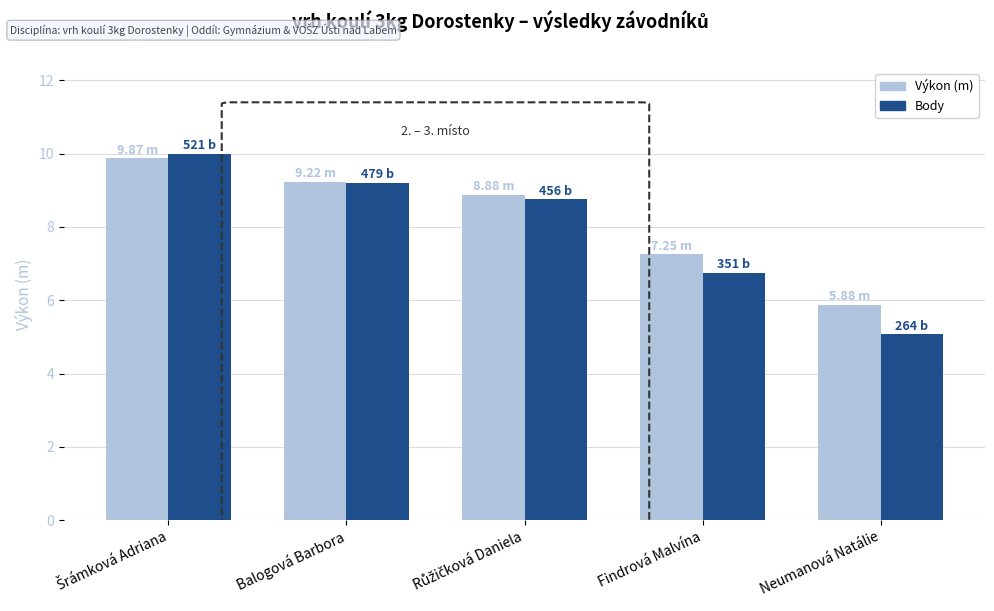

Which category has the lowest value across all series?

Neumanová Natálie